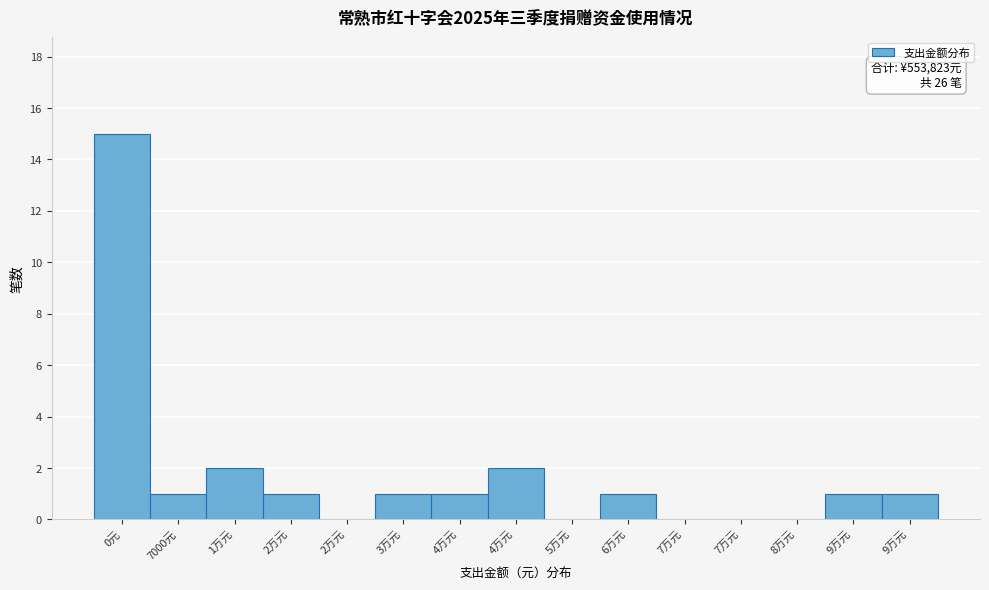

Are the bars horizontal?

No